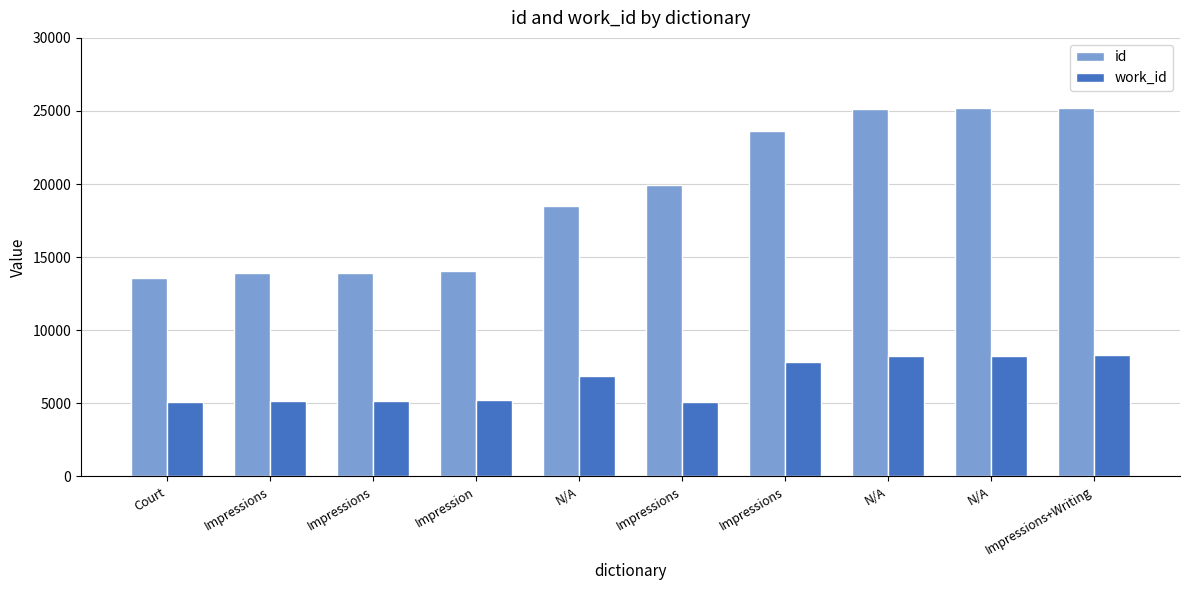

List the series in order of their overall mean, highest first.

id, work_id